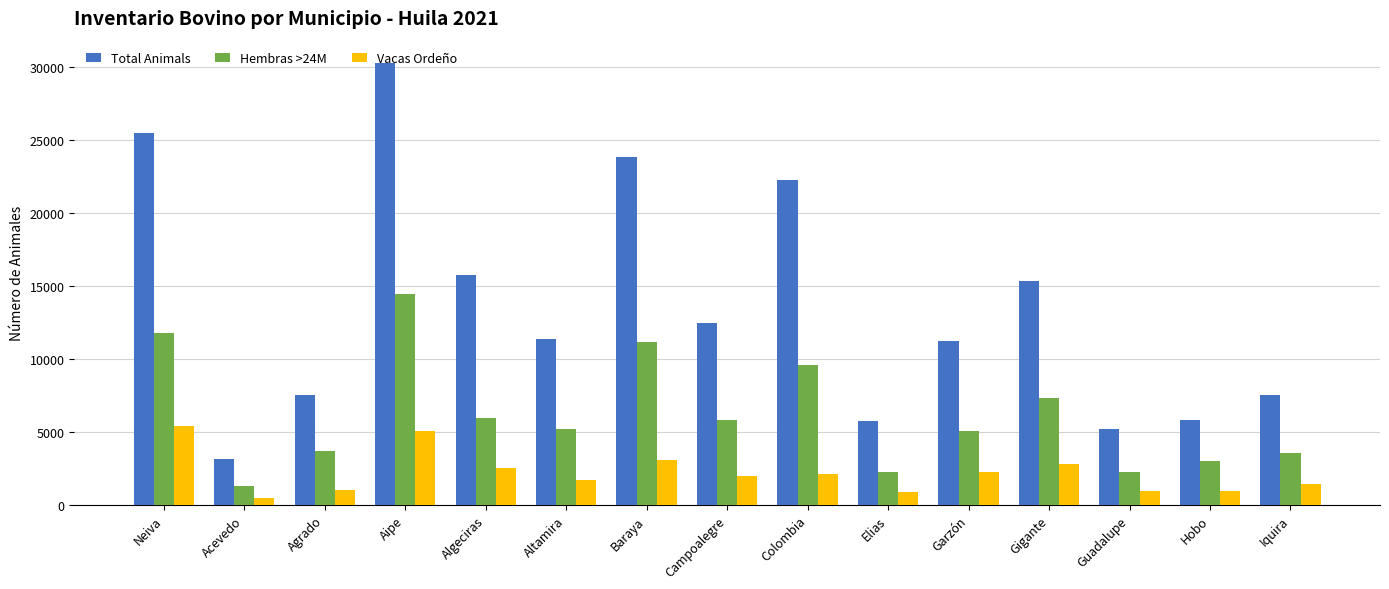

How many values in the Vacas Ordeño series are below 2020?

7